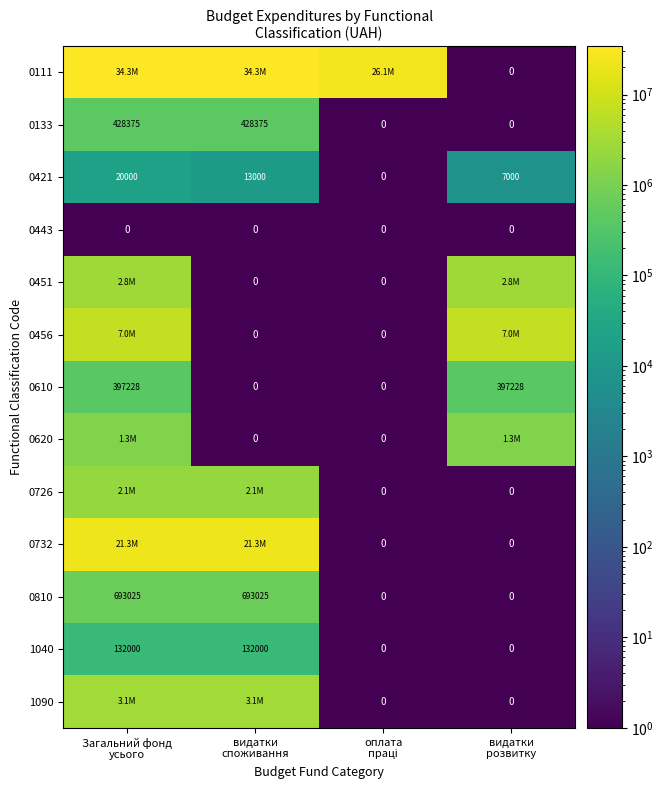

Rank the series by their maximum value, from lowest to highest.

0443, 0421, 1040, 0610, 0133, 0810, 0620, 0726, 0451, 1090, 0456, 0732, 0111